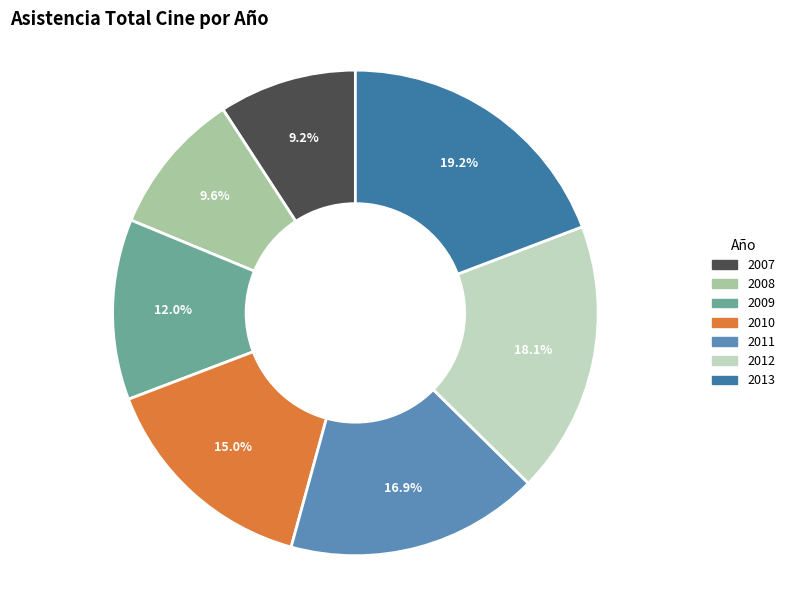

How many slices are in this pie chart?

7